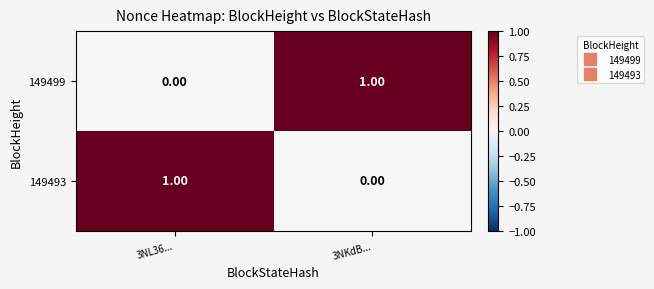

Is the value of 149493 at 3NL36... greater than the value of 149499 at 3NL36...?

Yes